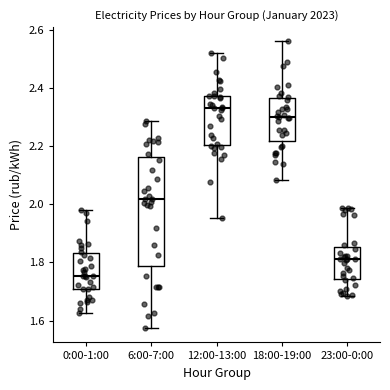

Reading left to right, transcribe this box plot: for each box, give where its median line is, the range the box spans, and where its two whiskers end, as read against the y-axis. The values are not printed on the chart, so give them approximately, as read against the axis.

0:00-1:00: median 1.76, box 1.70 to 1.84, whiskers 1.62 to 1.98
6:00-7:00: median 2.02, box 1.78 to 2.16, whiskers 1.58 to 2.28
12:00-13:00: median 2.34, box 2.20 to 2.38, whiskers 1.96 to 2.52
18:00-19:00: median 2.30, box 2.22 to 2.36, whiskers 2.08 to 2.56
23:00-0:00: median 1.82, box 1.74 to 1.86, whiskers 1.68 to 1.98